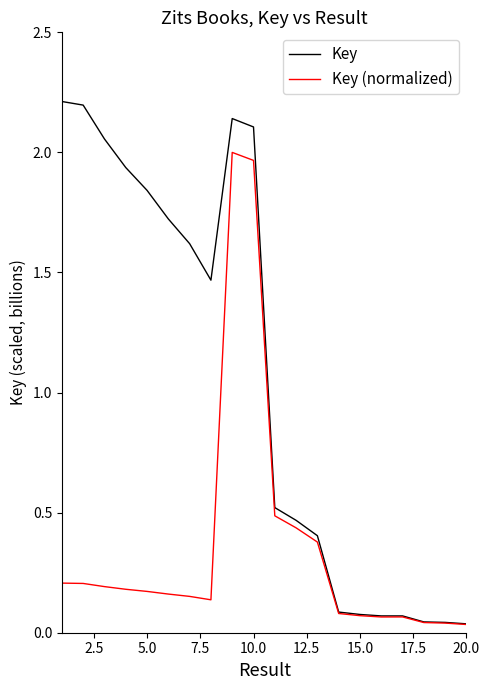

How many lines are shown in the chart?

2